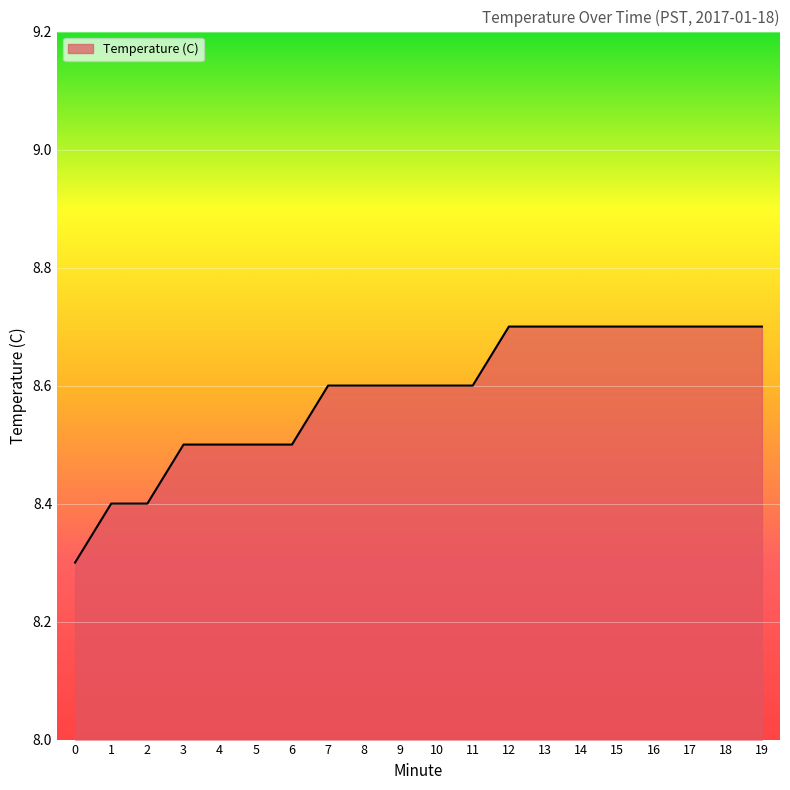

Reading left to right, extract all data points from this chart.

8.3	8.4	8.4	8.5	8.5	8.5	8.5	8.6	8.6	8.6	8.6	8.6	8.7	8.7	8.7	8.7	8.7	8.7	8.7	8.7